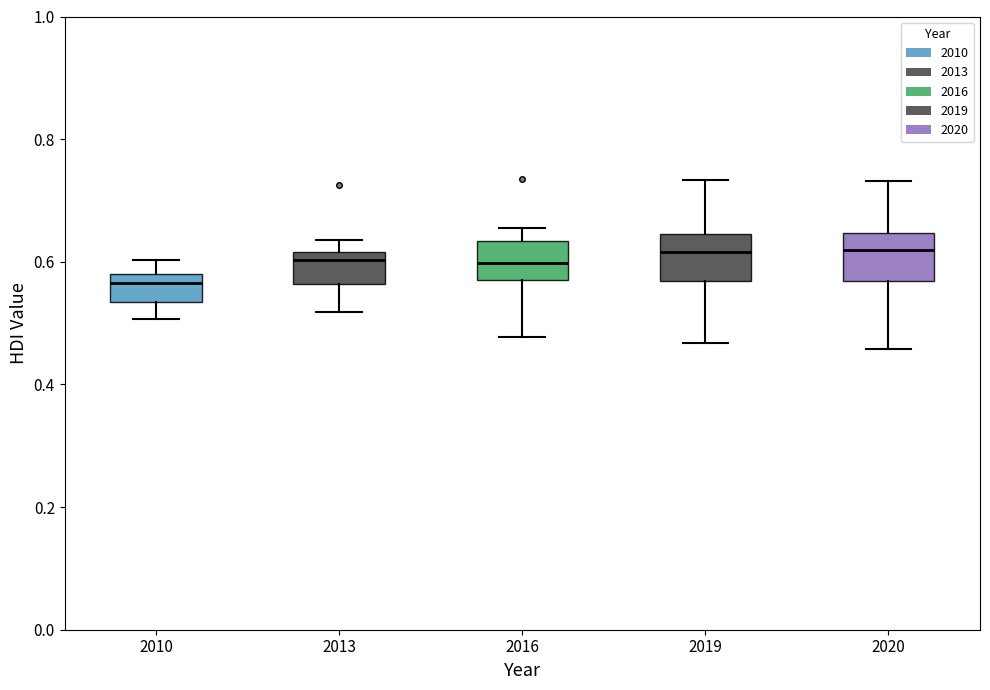

Where does the upper whisker of the box at x = 2016 end on the y-axis? The values are not printed on the chart, so give them approximately, as read against the axis.

0.66